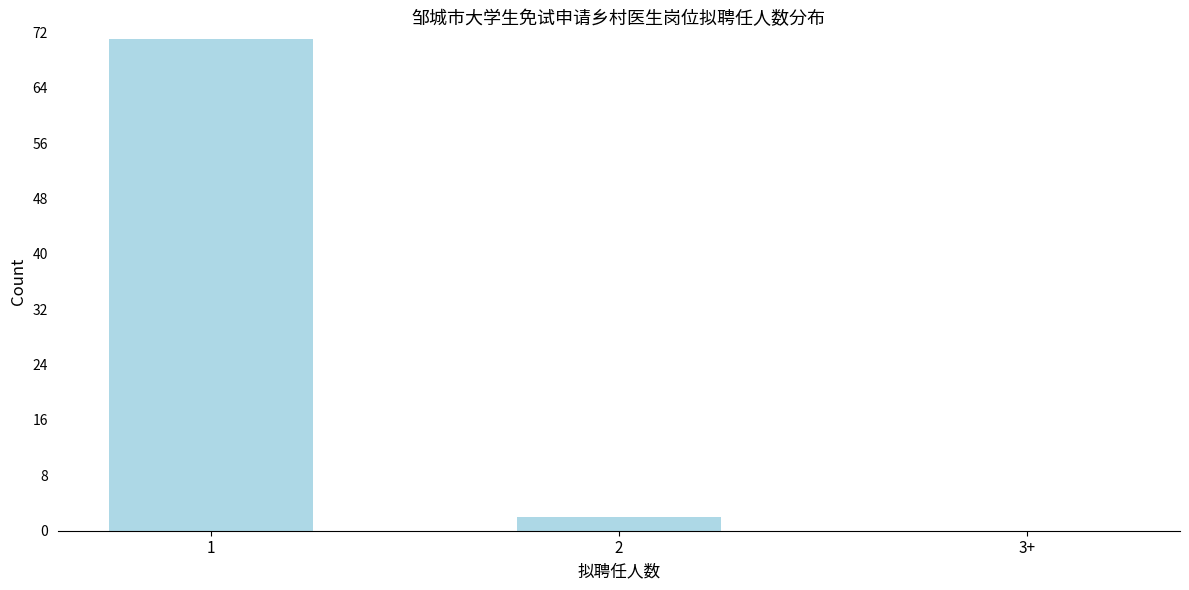

Reading left to right, what are all the values shown in this chart?

1=71	2=2	3+=0